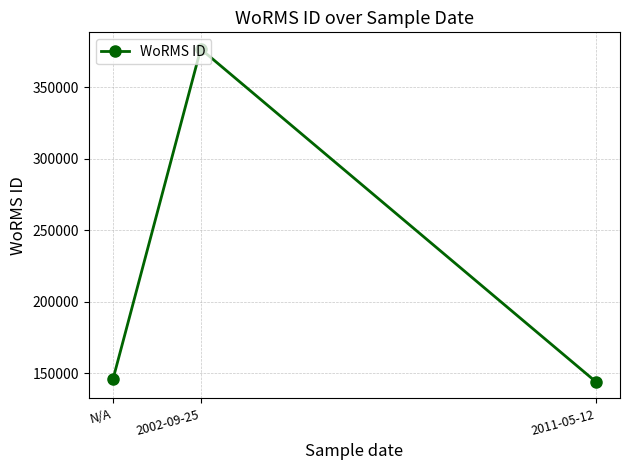

What is the label of the 3rd point from the left?

2011-05-12